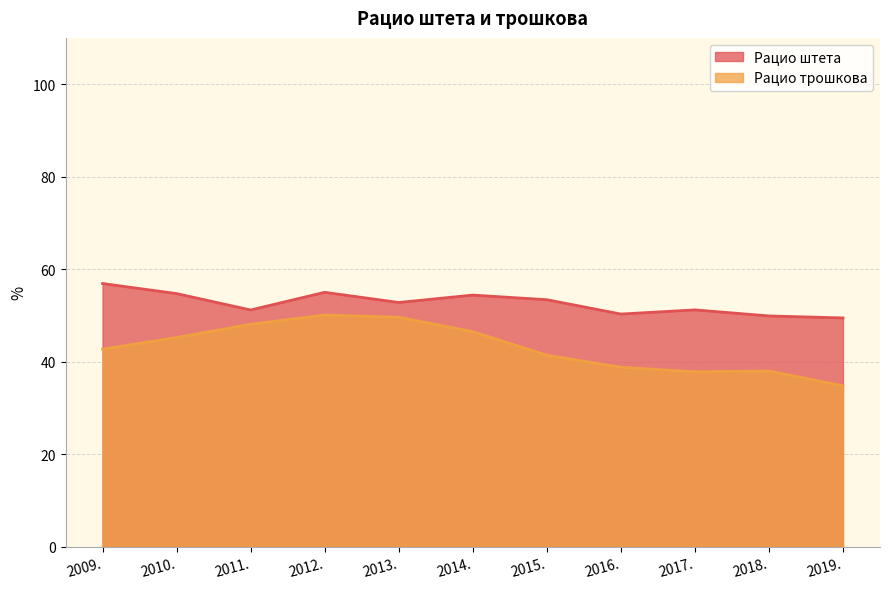

Where is the first local maximum for Рацио штета?

2012.